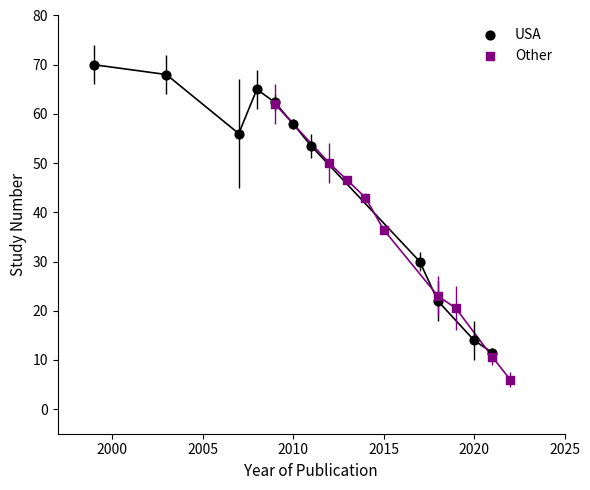

Which series reaches the minimum Y coordinate?

Other